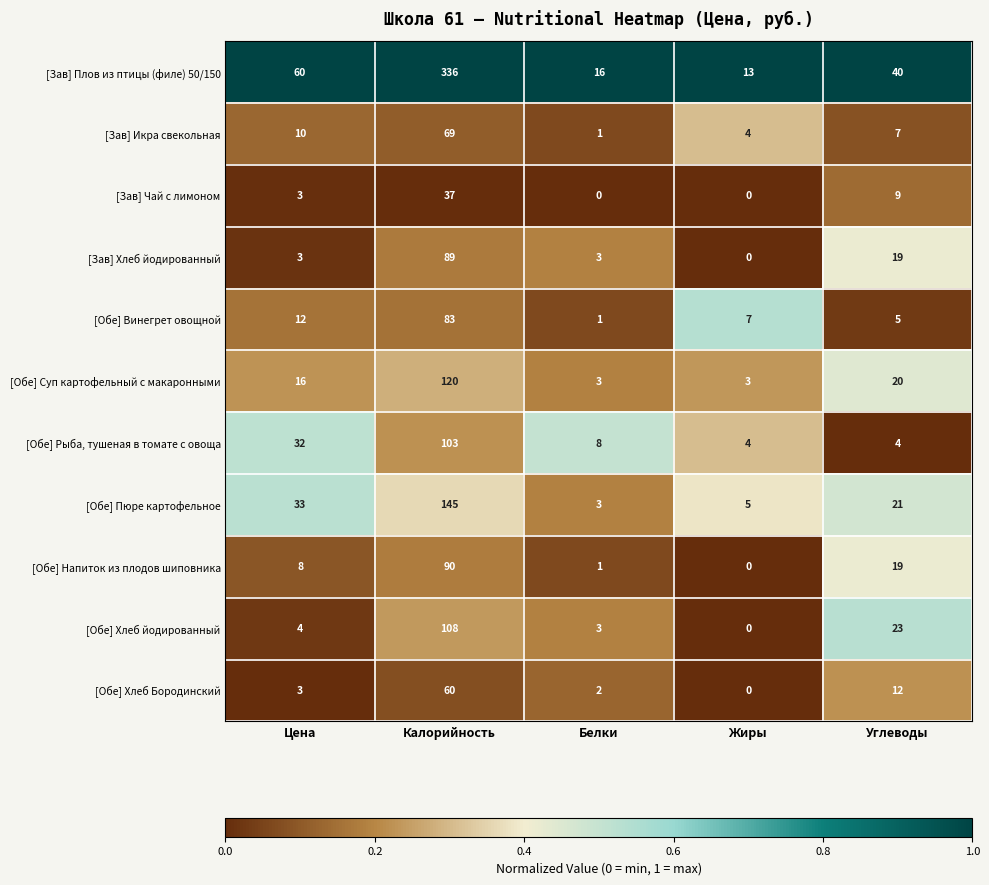

What is the total value across all series at Цена?

184